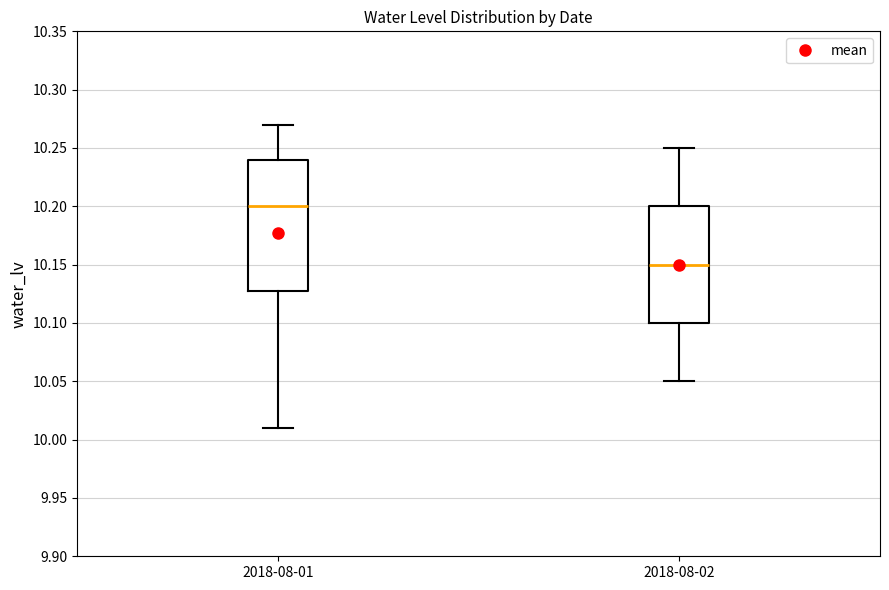

Reading left to right, read every box against the y-axis: the position of its median line, the range the box covers, and the ends of its whiskers. The values are not printed on the chart, so give them approximately, as read against the axis.

2018-08-01: median 10.20, box 10.13 to 10.24, whiskers 10.01 to 10.27
2018-08-02: median 10.15, box 10.10 to 10.20, whiskers 10.05 to 10.25